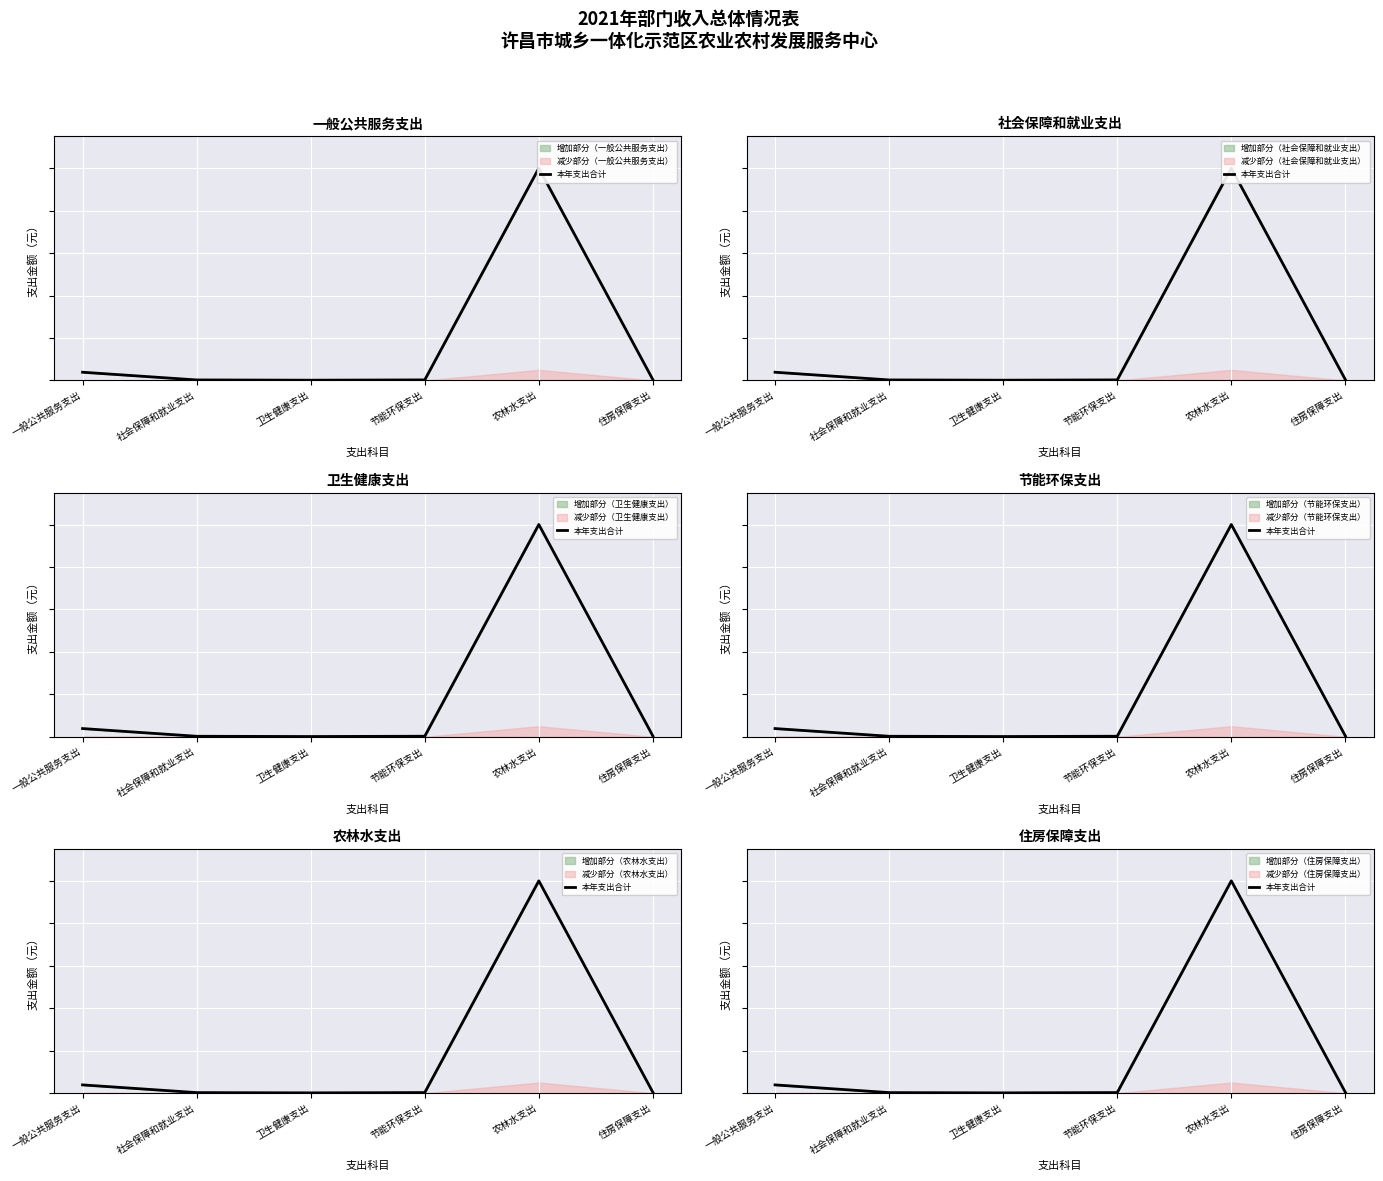

True or false: the data shows 0.0 at 卫生健康支出.

True